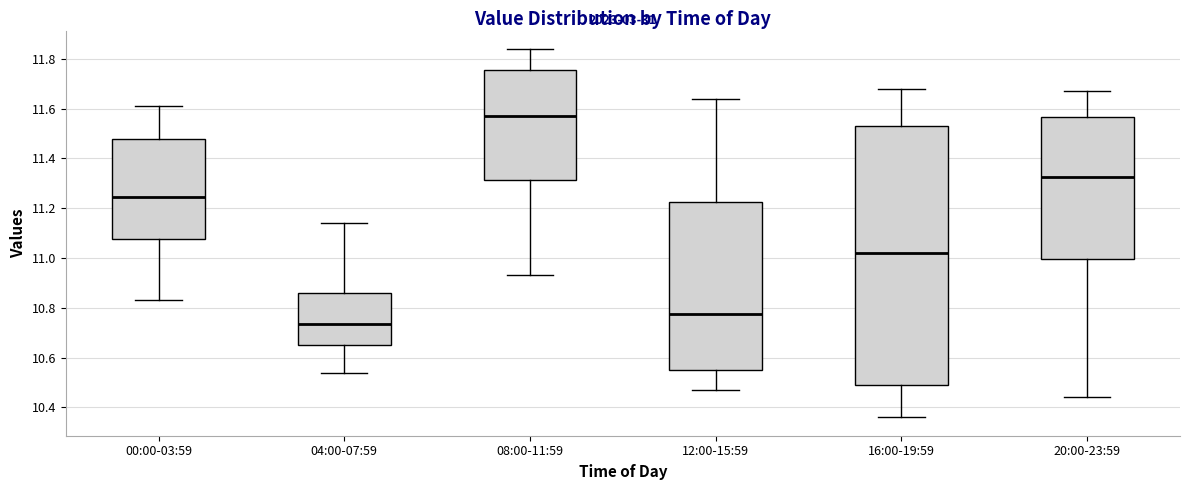

Reading left to right, read every box against the y-axis: the position of its median line, the range the box covers, and the ends of its whiskers. The values are not printed on the chart, so give them approximately, as read against the axis.

00:00-03:59: median 11.24, box 11.08 to 11.48, whiskers 10.84 to 11.62
04:00-07:59: median 10.74, box 10.66 to 10.86, whiskers 10.54 to 11.14
08:00-11:59: median 11.58, box 11.32 to 11.76, whiskers 10.94 to 11.84
12:00-15:59: median 10.78, box 10.56 to 11.22, whiskers 10.48 to 11.64
16:00-19:59: median 11.02, box 10.50 to 11.54, whiskers 10.36 to 11.68
20:00-23:59: median 11.32, box 11.00 to 11.56, whiskers 10.44 to 11.68